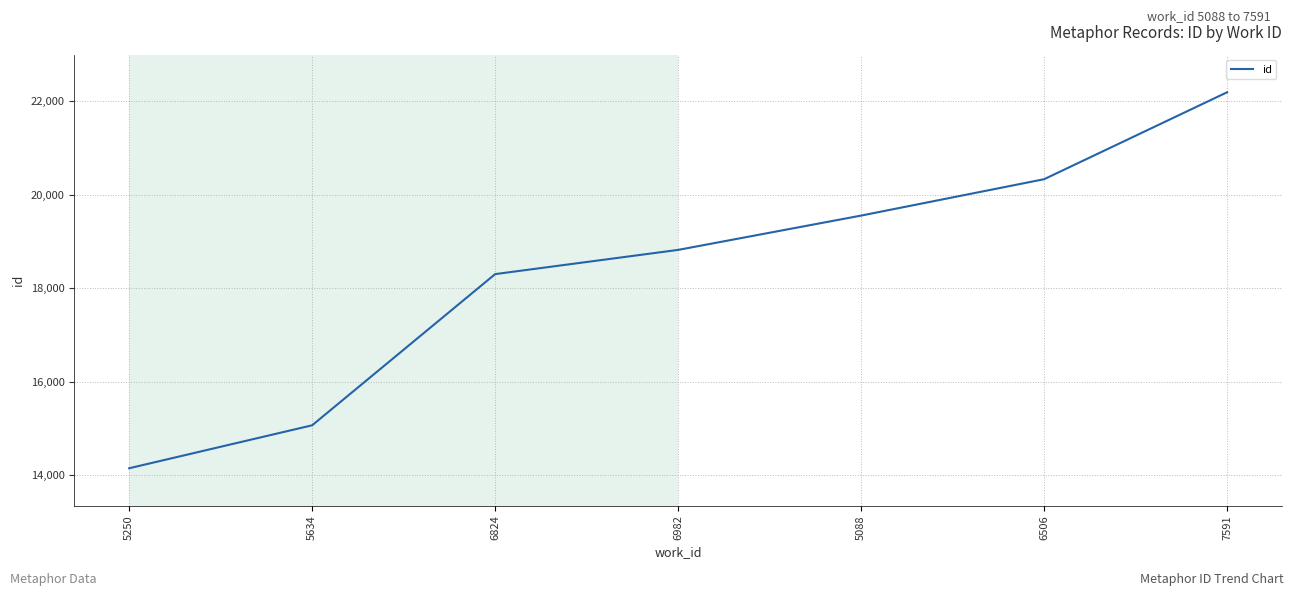

Rank the categories by value from highest to lowest.

7591, 6506, 5088, 6982, 6824, 5634, 5250